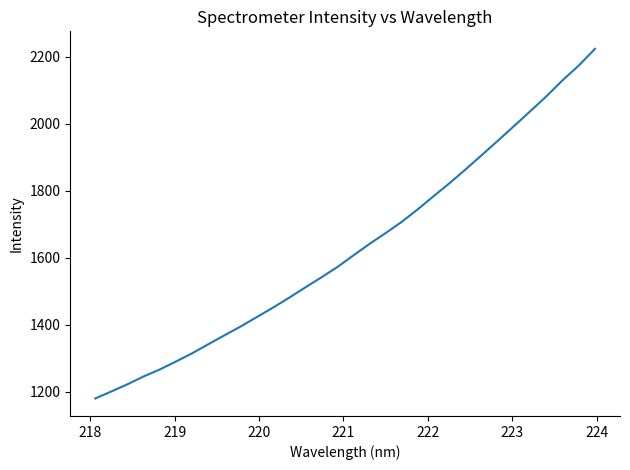

What is the minimum value shown in the chart?

1180.0